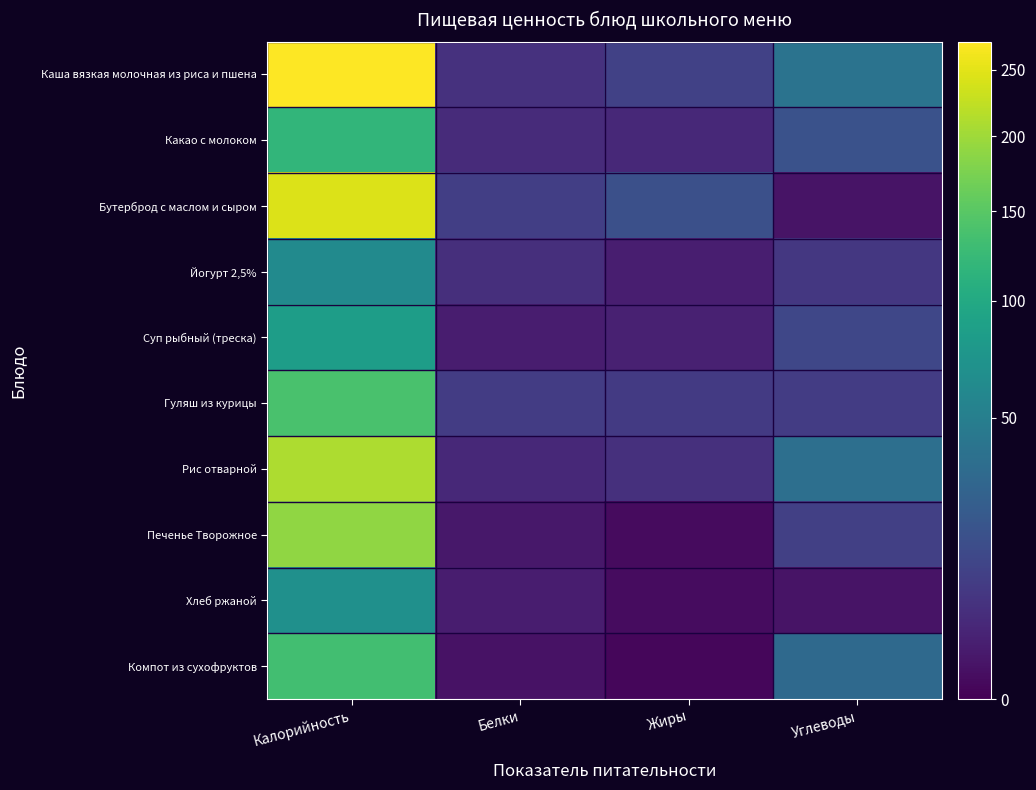

Which has a higher value, Белки or Калорийность?

Калорийность